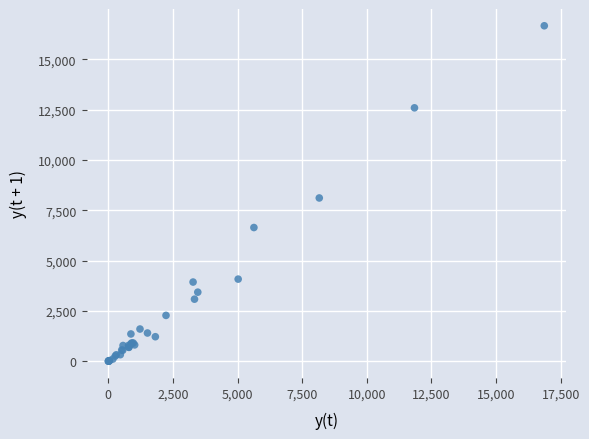

What Y value in the scatter plot is closest to 8332?

8109.2